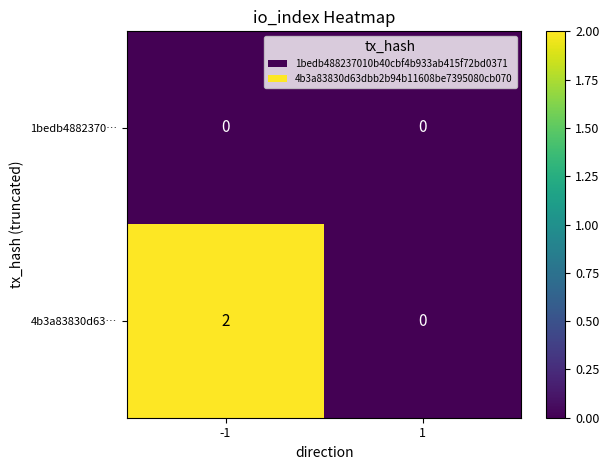

At -1, list the series in order from largest to smallest.

4b3a83830d63…, 1bedb4882370…